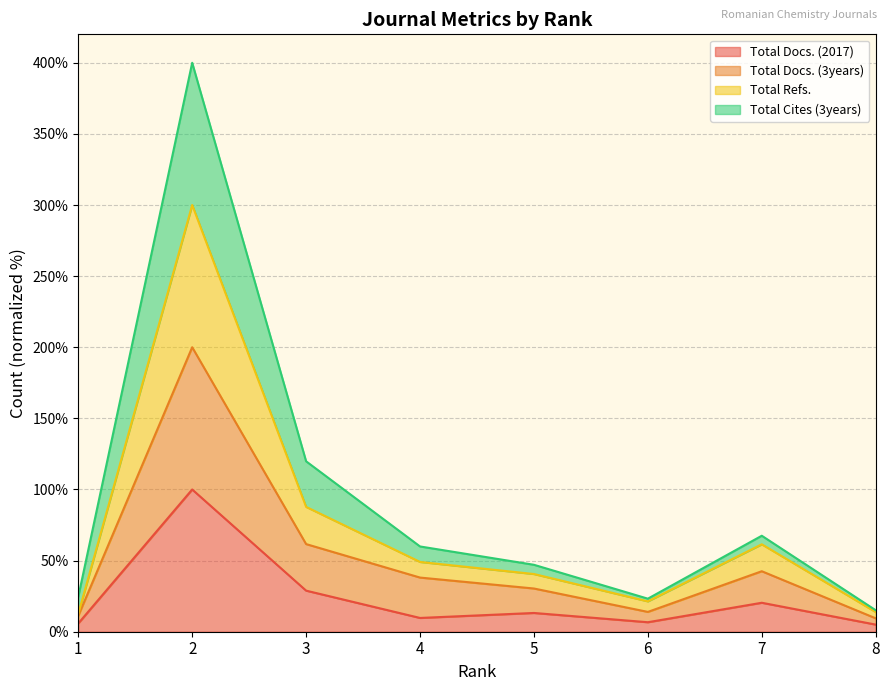

True or false: Total Refs. and Total Docs. (3years) cross at least once.

False